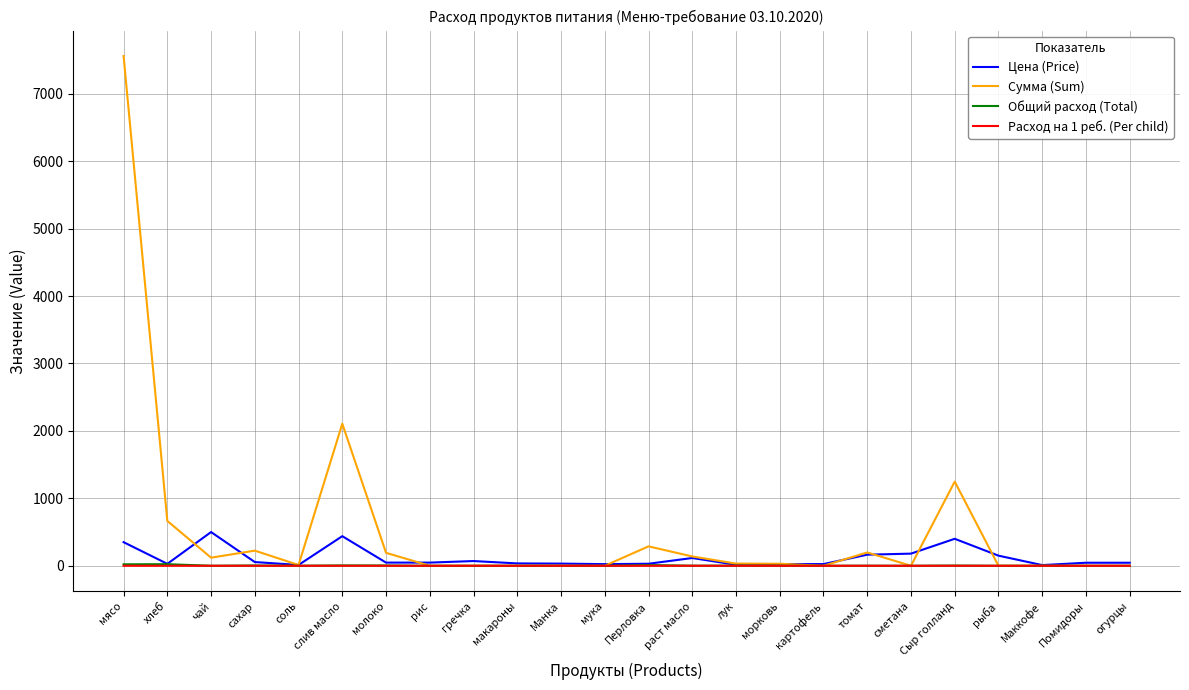

Does the chart have visible grid lines?

Yes